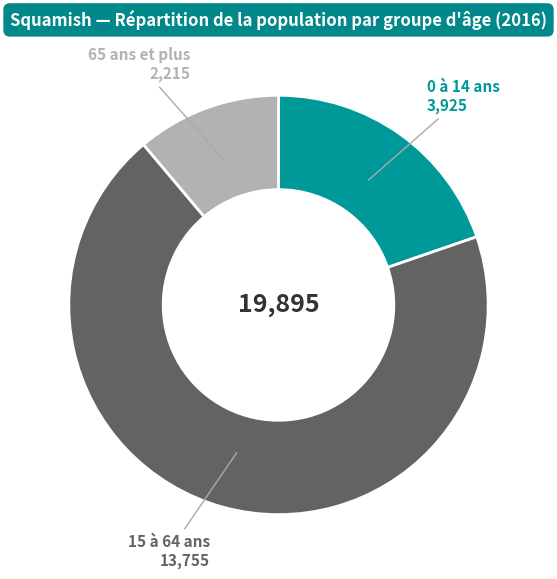

Is there any slice that represents more than half of the pie?

Yes